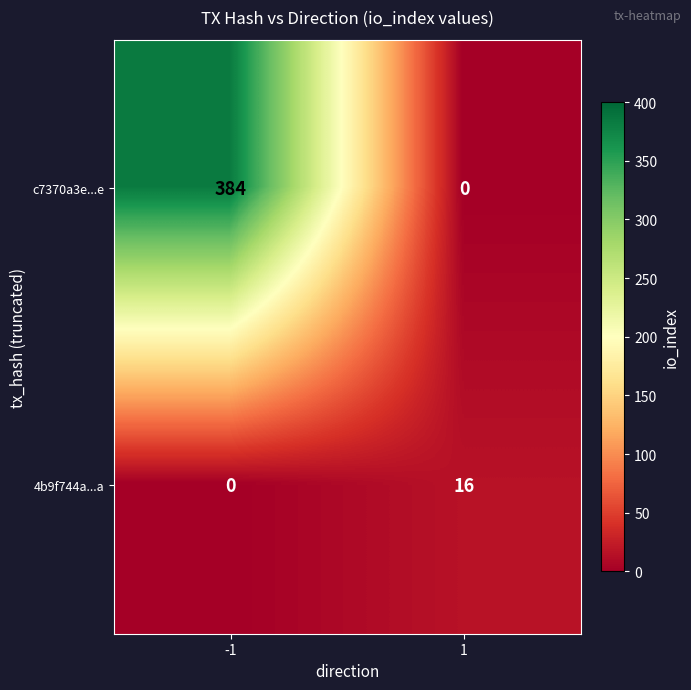

Which series has the largest range (max minus min)?

c7370a3e...e